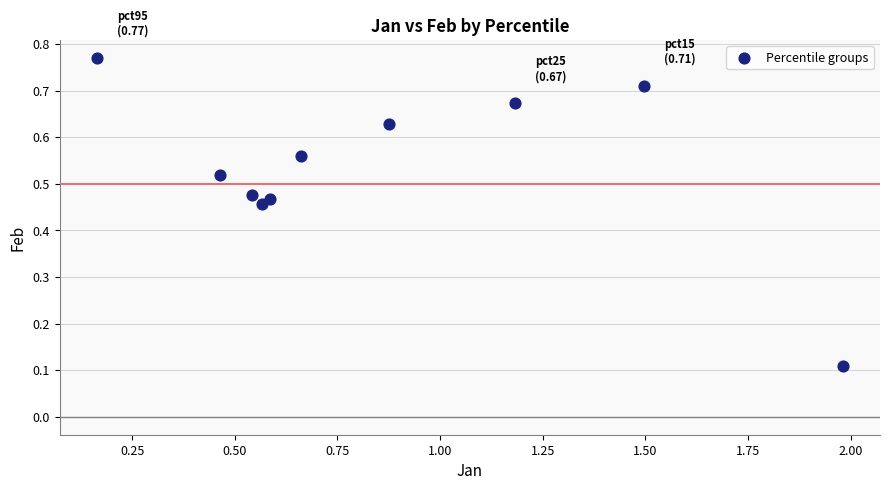

What is the average X value?

0.9